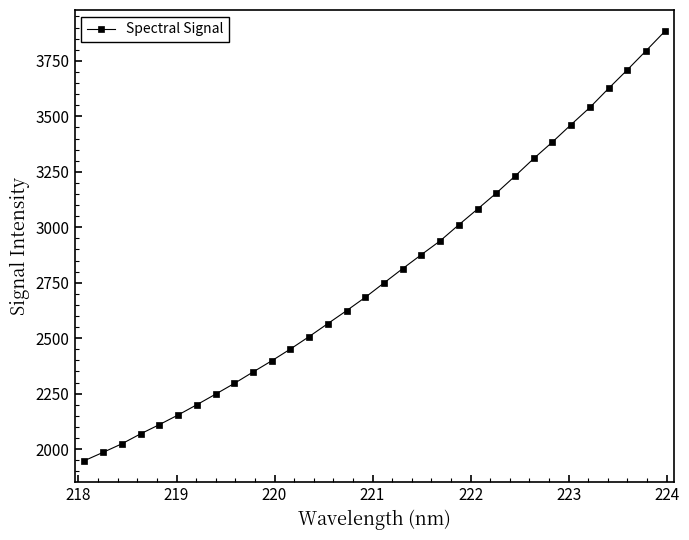

What is the smallest value displayed?

1947.6